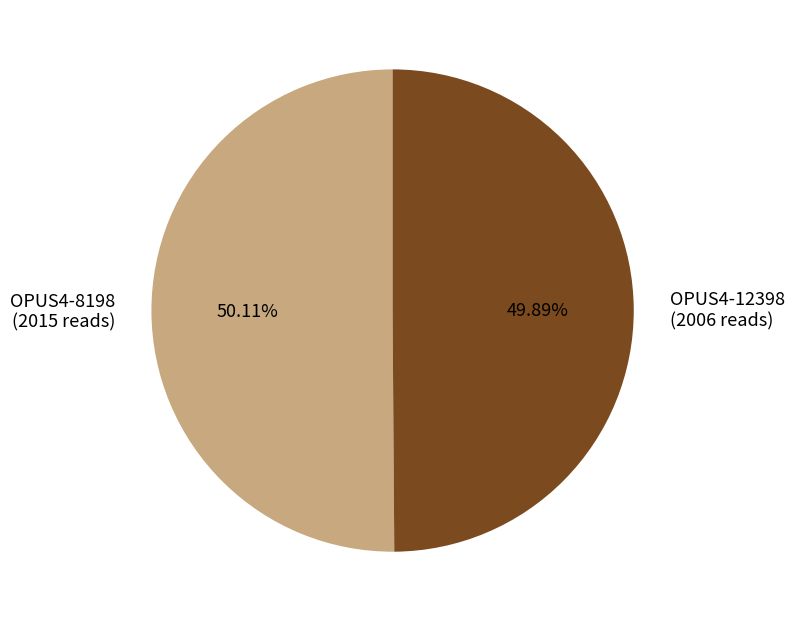

To the nearest percent, what is the combined percentage of OPUS4-12398 and OPUS4-8198?

100%